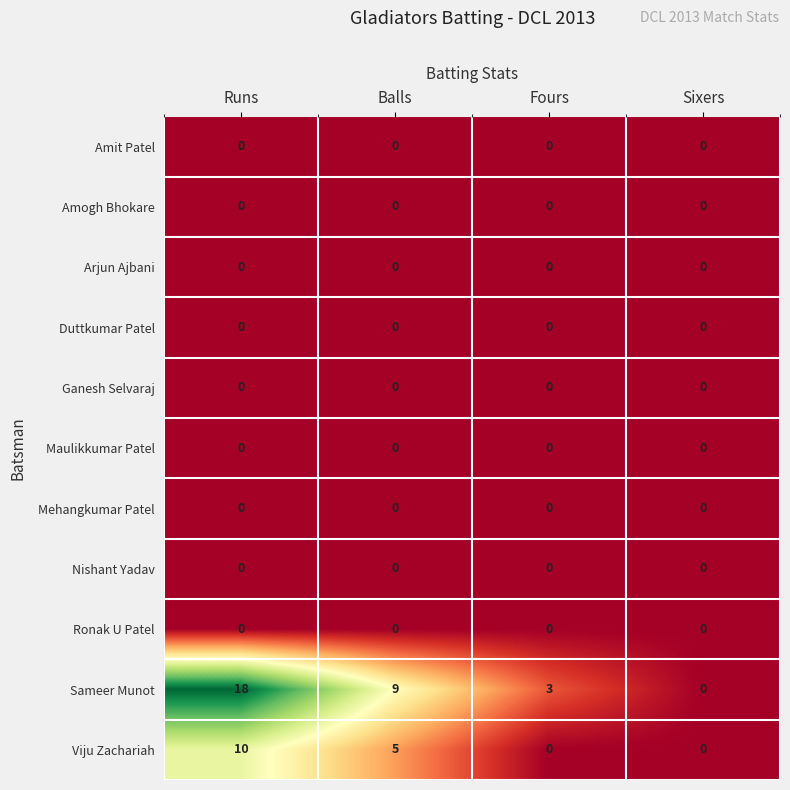

Which series changed the most between Balls and Fours?

Sameer Munot